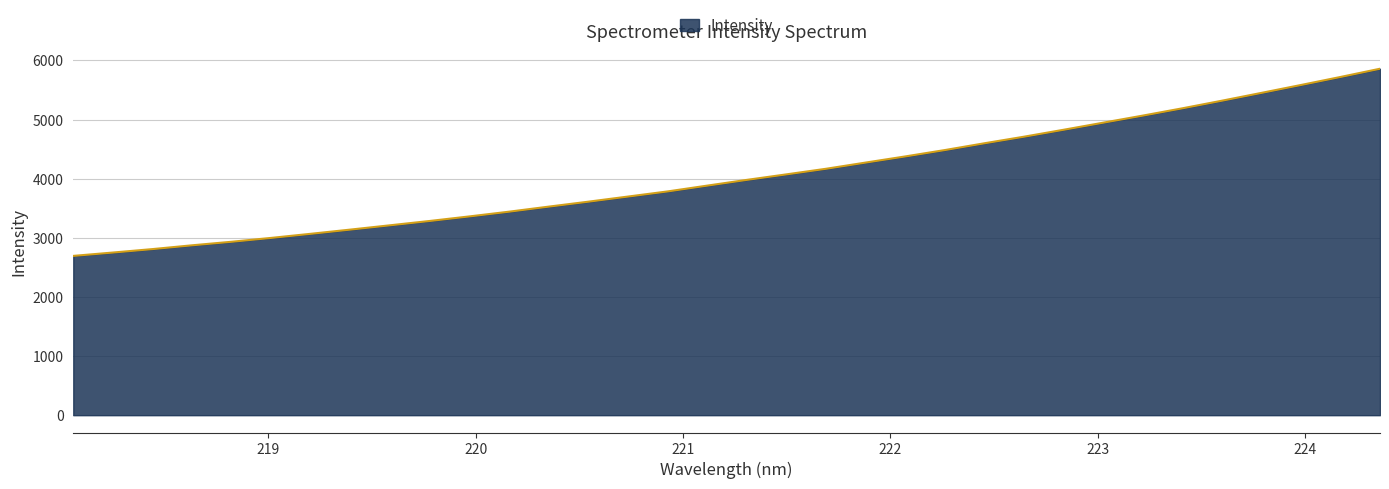

How many lines are shown in the chart?

1